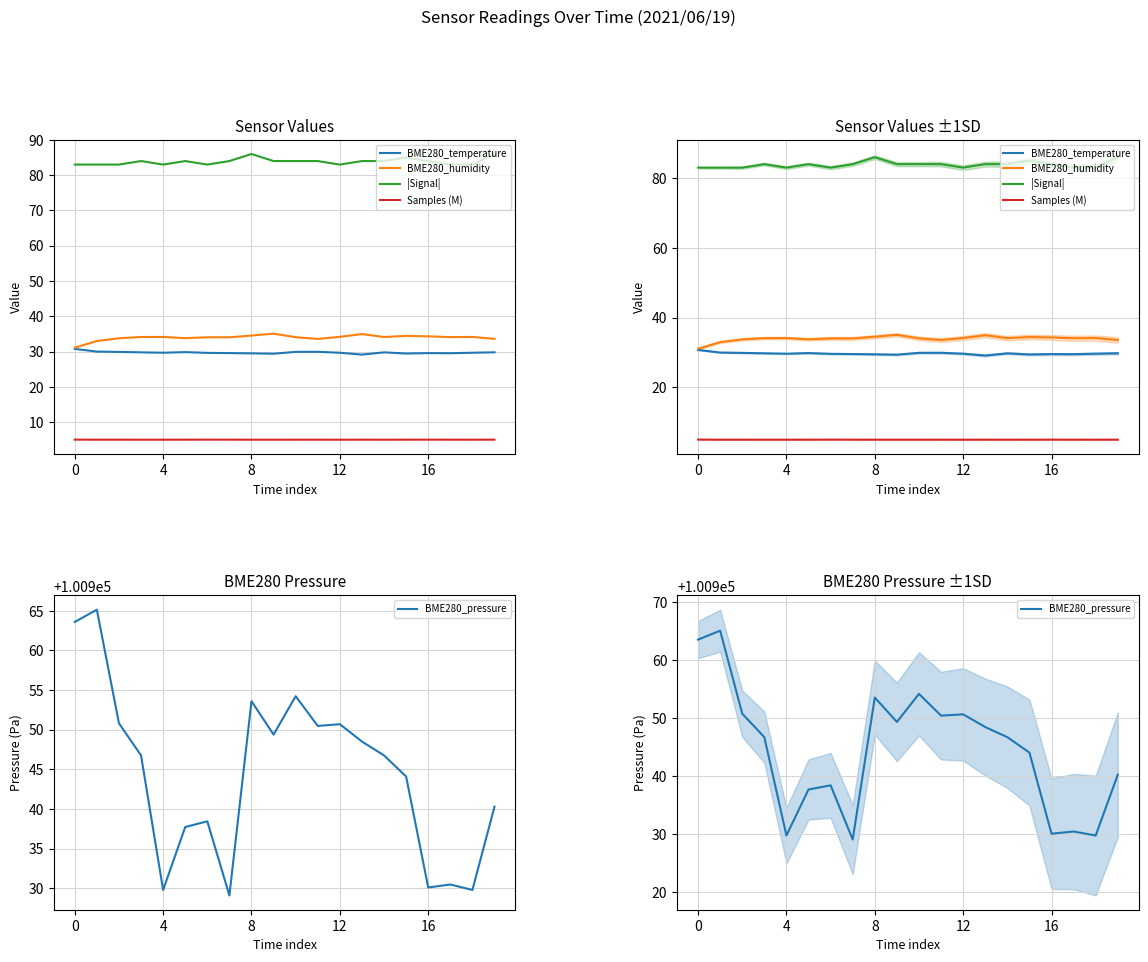

What is the difference between the maximum and minimum values in the |Signal| series?

3.0